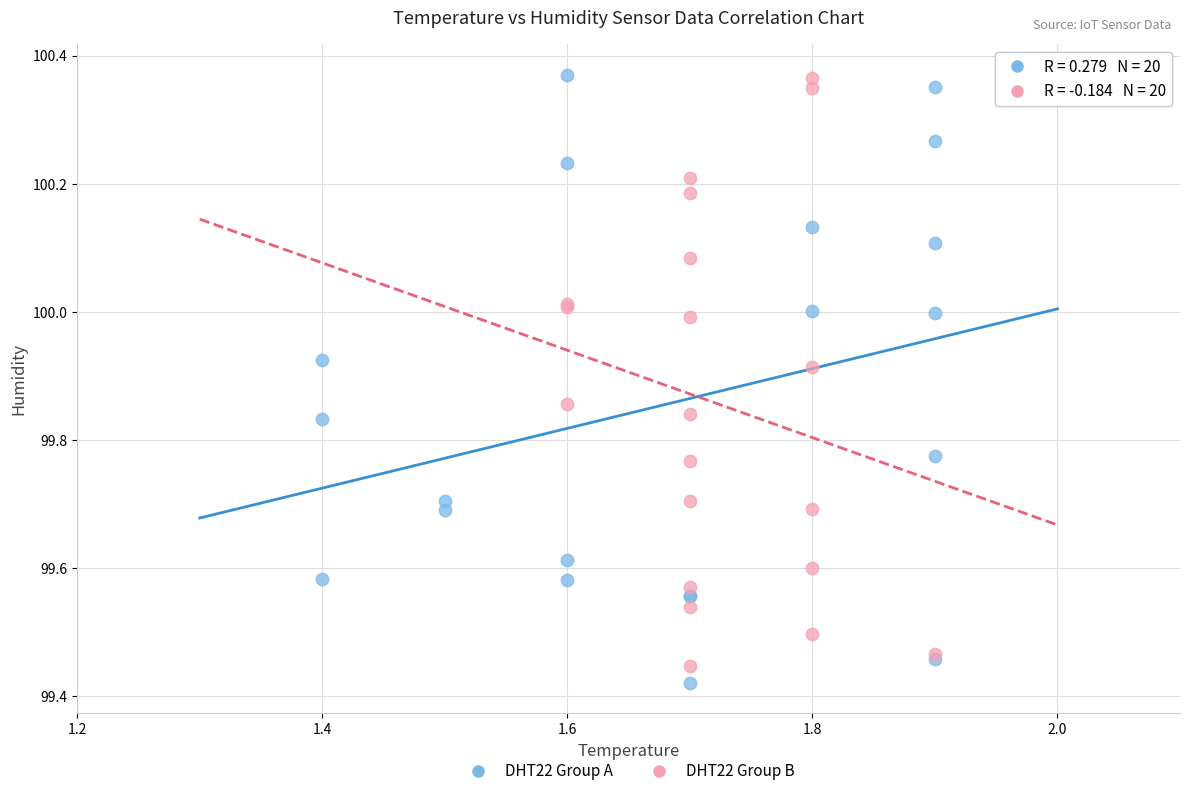

Which series reaches the minimum Y coordinate?

DHT22 Group A